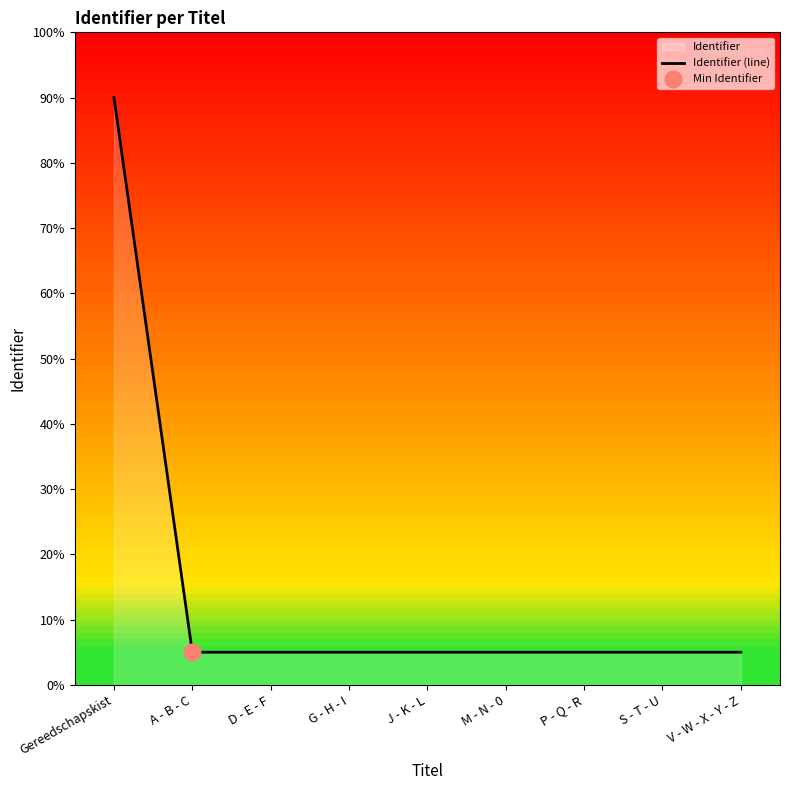

Reading right to left, extract all data points from this chart.

5.0	5.0	5.0	5.0	5.0	5.0	5.0	5.0	90.0